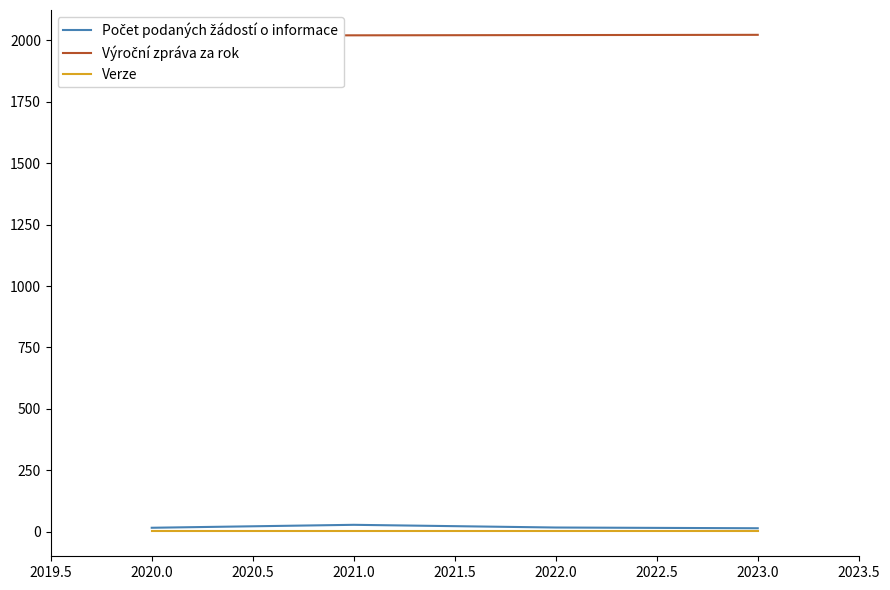

True or false: Verze has a value of 1 at 2022.0.

True